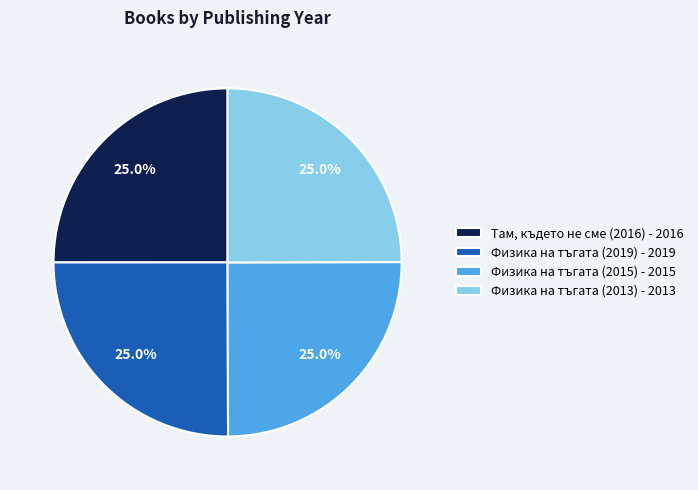

Count the number of slices in the pie.

4